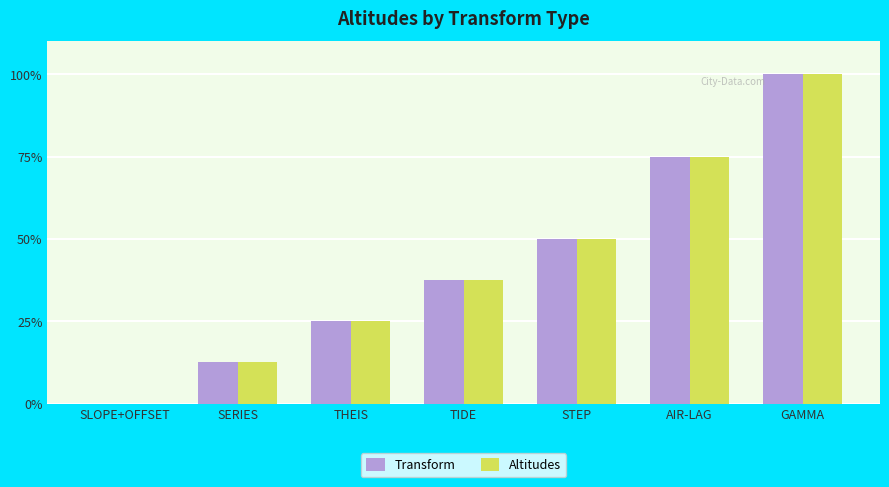

Reading right to left, extract all data points from this chart.

Transform: GAMMA=8000	AIR-LAG=6000	STEP=4000	TIDE=3000	THEIS=2000	SERIES=1000	SLOPE+OFFSET=0
Altitudes: GAMMA=8000	AIR-LAG=6000	STEP=4000	TIDE=3000	THEIS=2000	SERIES=1000	SLOPE+OFFSET=0